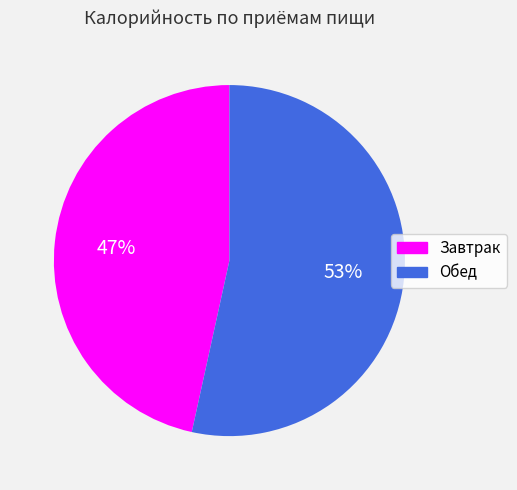

Approximately how many times larger is the value at Завтрак compared to Обед?

0.9